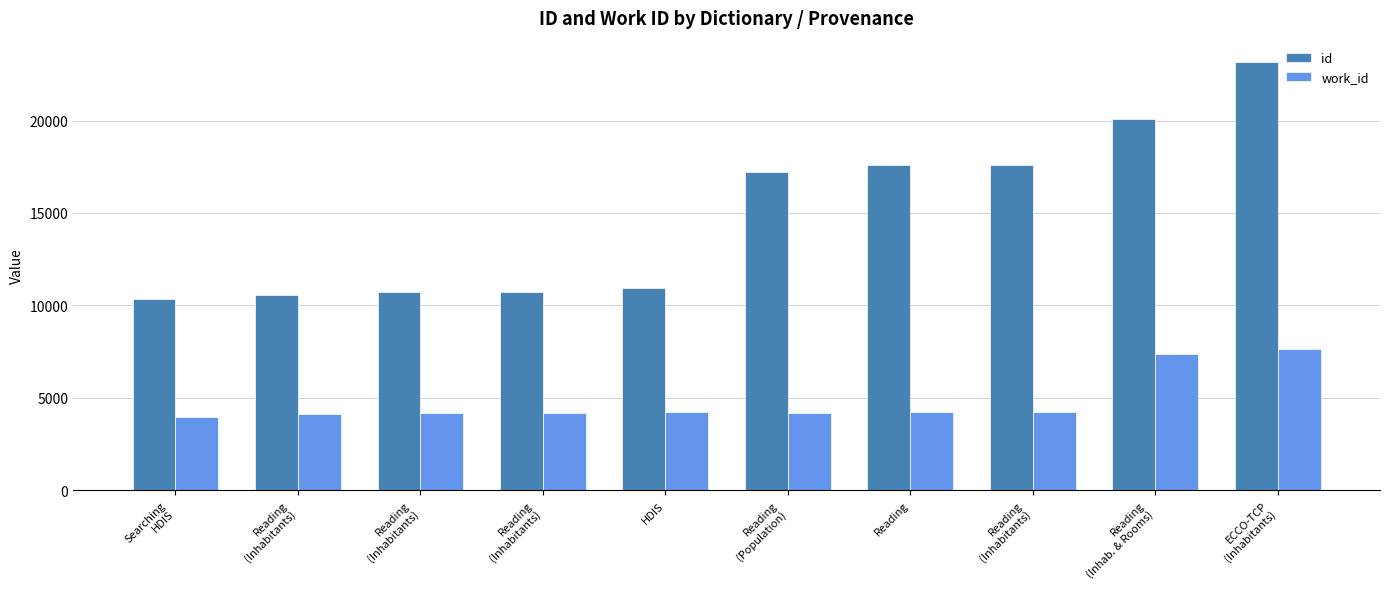

Count the number of categories in the chart.

10